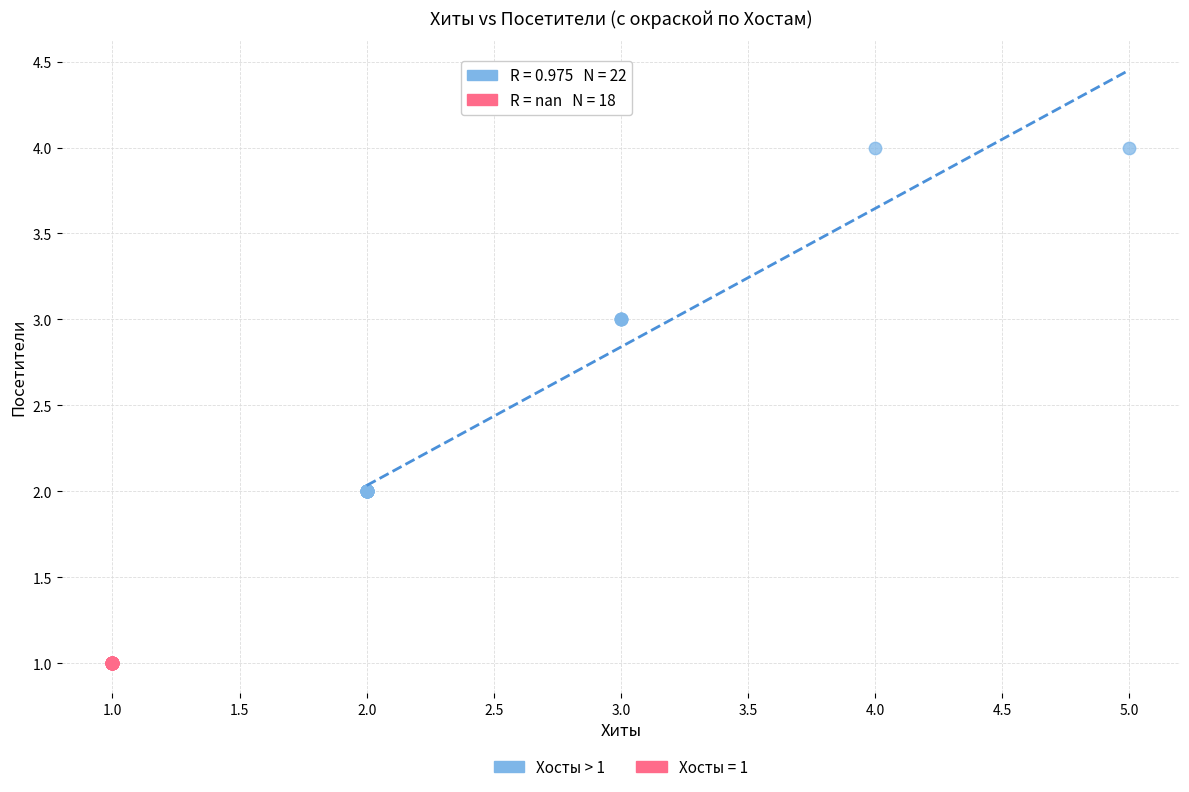

Which series reaches the minimum Y coordinate?

Хосты = 1